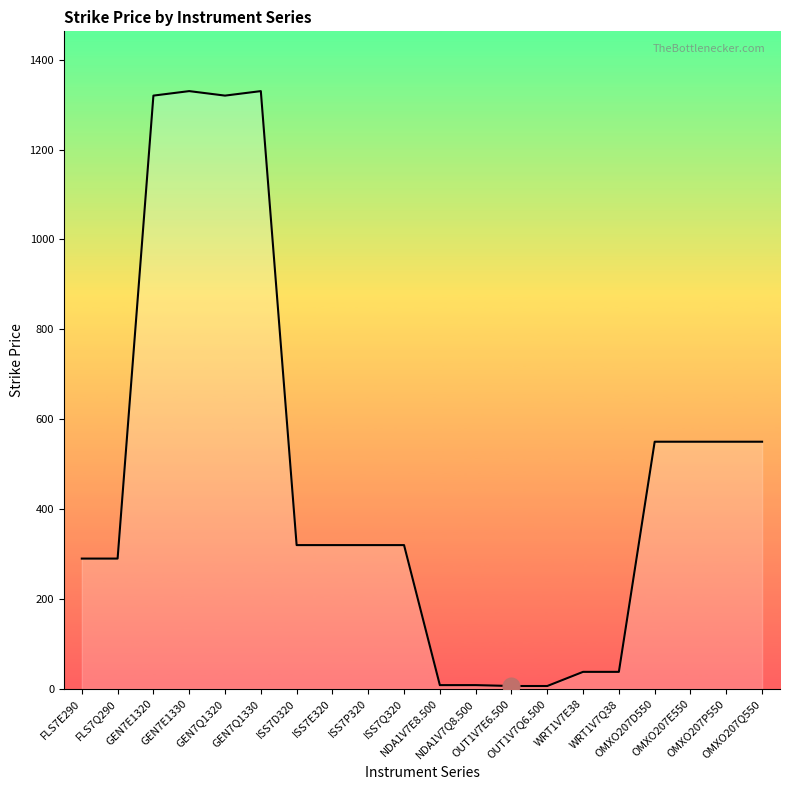

Does the chart have visible grid lines?

No